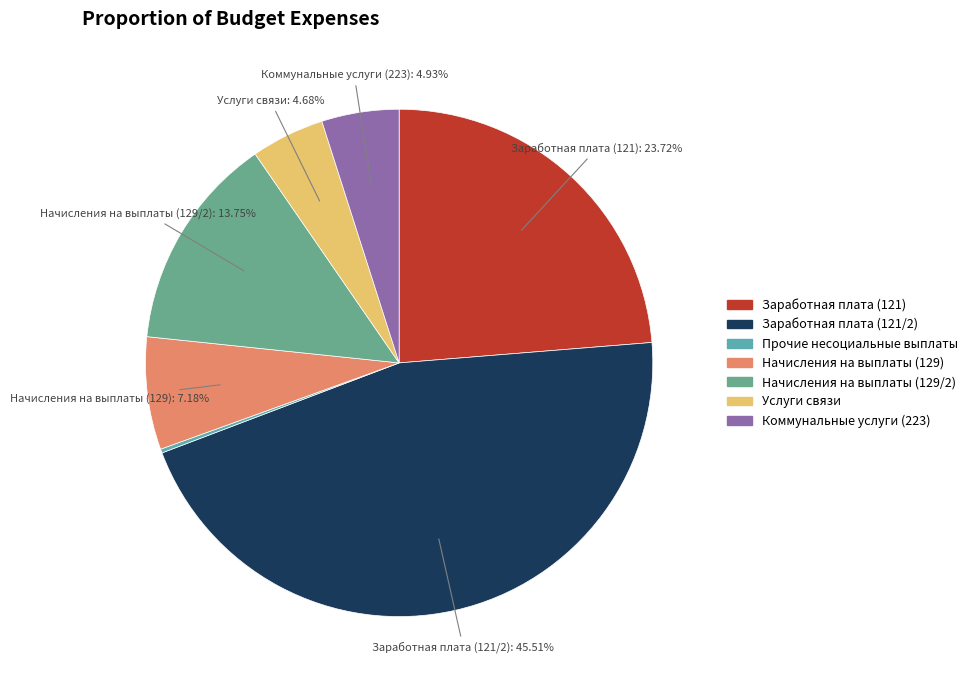

To the nearest percent, what is the combined percentage of Услуги связи and Коммунальные услуги (223)?

10%